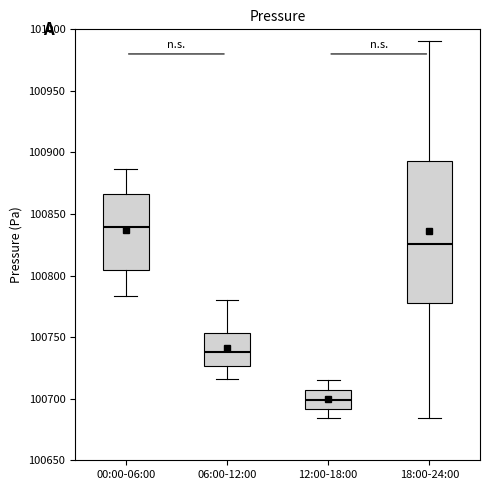

Reading left to right, transcribe this box plot: for each box, give where its median line is, the range the box spans, and where its two whiskers end, as read against the y-axis. The values are not printed on the chart, so give them approximately, as read against the axis.

00:00-06:00: median 100840, box 100805 to 100865, whiskers 100785 to 100885
06:00-12:00: median 100740, box 100725 to 100755, whiskers 100715 to 100780
12:00-18:00: median 100700, box 100690 to 100705, whiskers 100685 to 100715
18:00-24:00: median 100825, box 100780 to 100895, whiskers 100685 to 100990